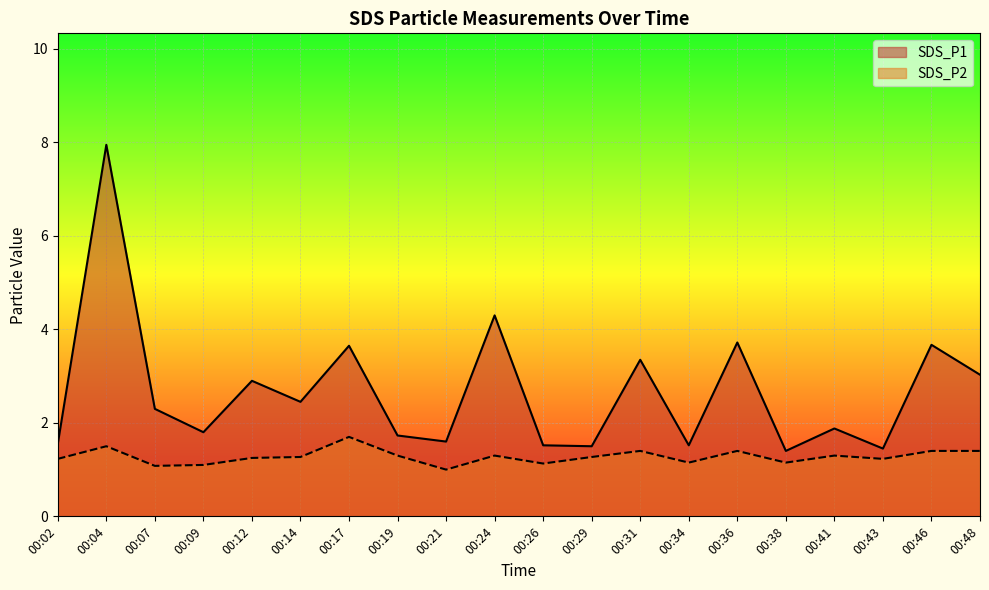

How many lines are shown in the chart?

2